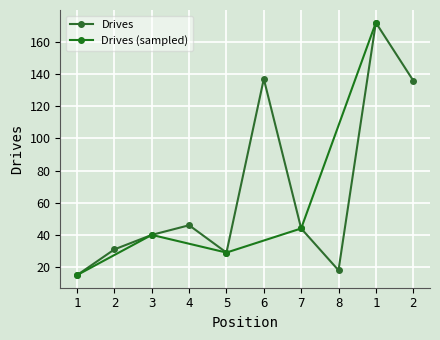

How many interior local peaks (higher than both neighbors) does the data have?

3